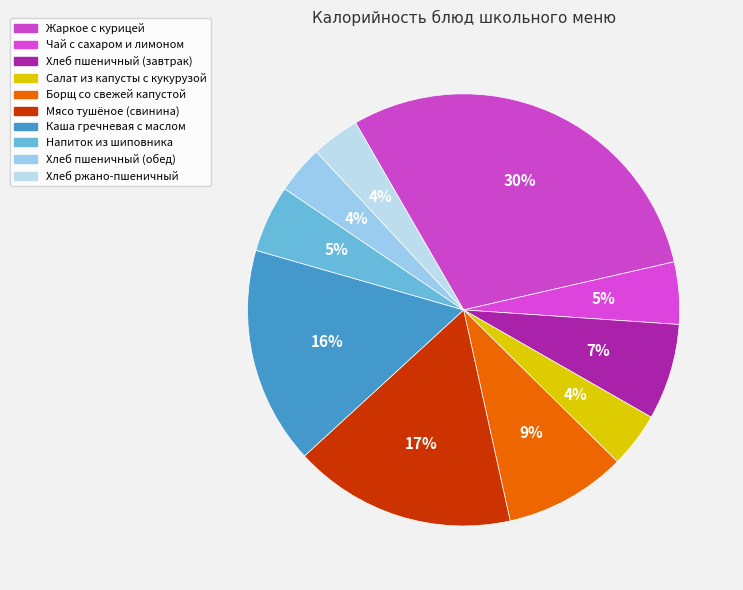

How many slices are in this pie chart?

10